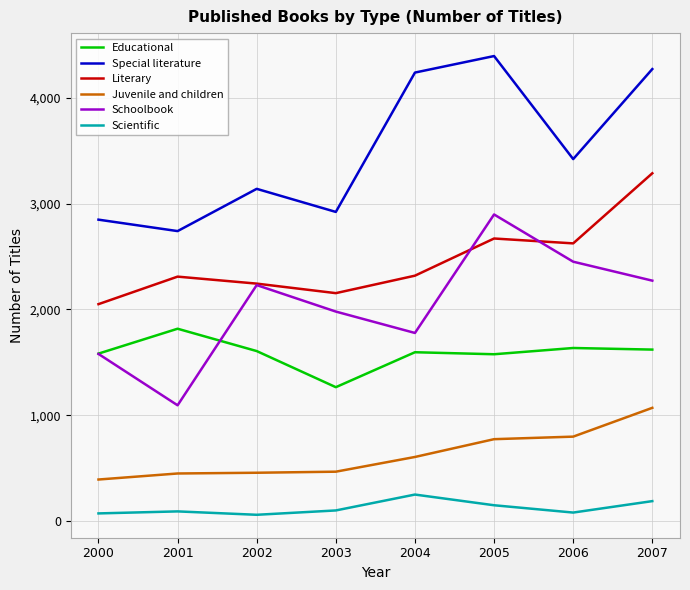

True or false: Literary and Educational intersect in this chart.

False